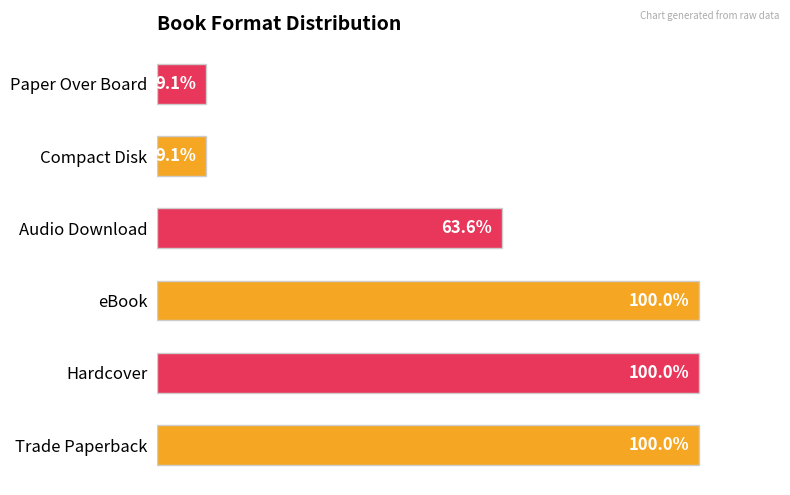

Are the bars horizontal?

Yes